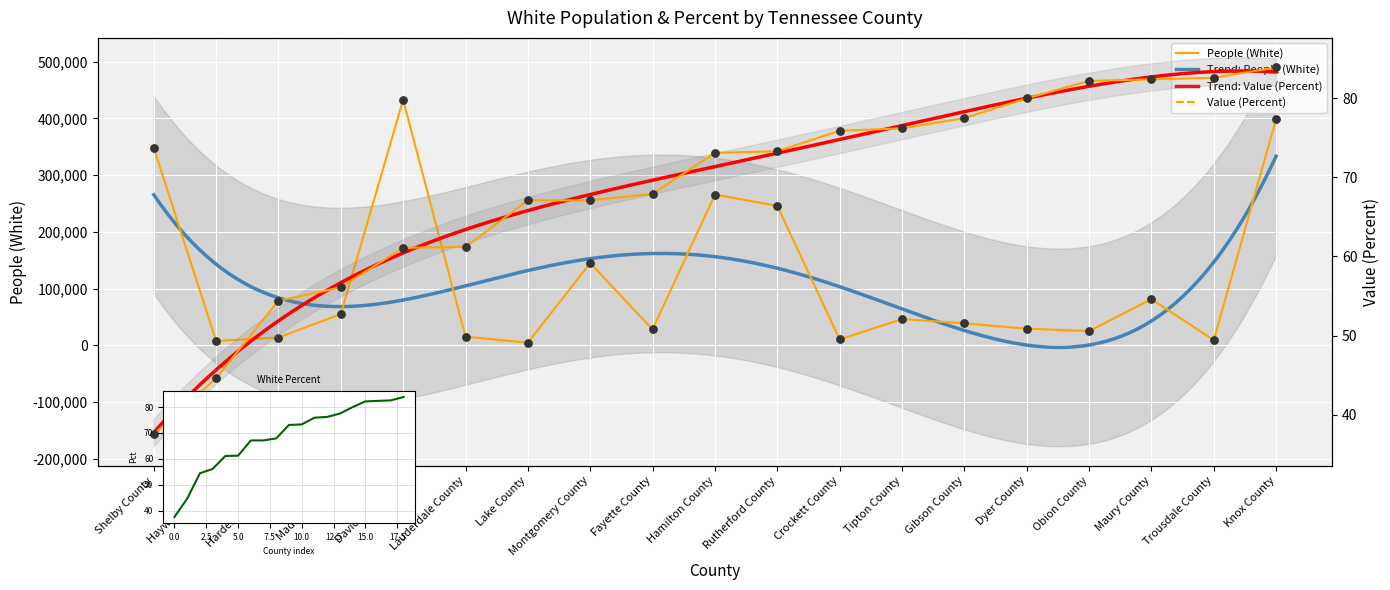

Which series has the largest total across all categories?

People (White)